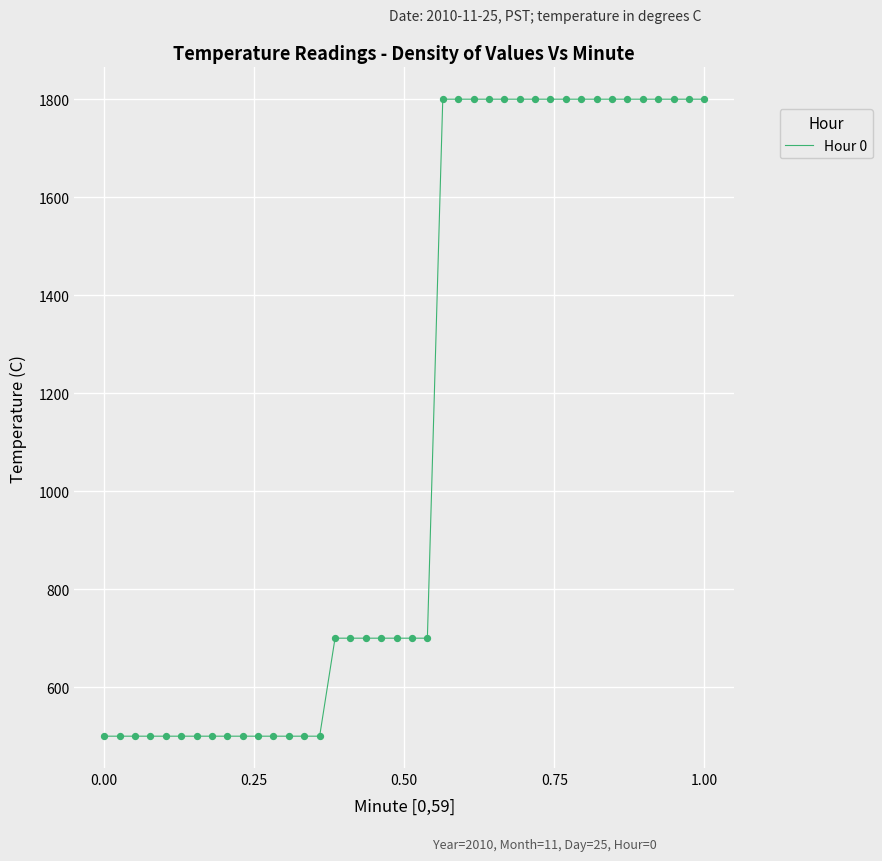

What is the smallest value displayed?

500